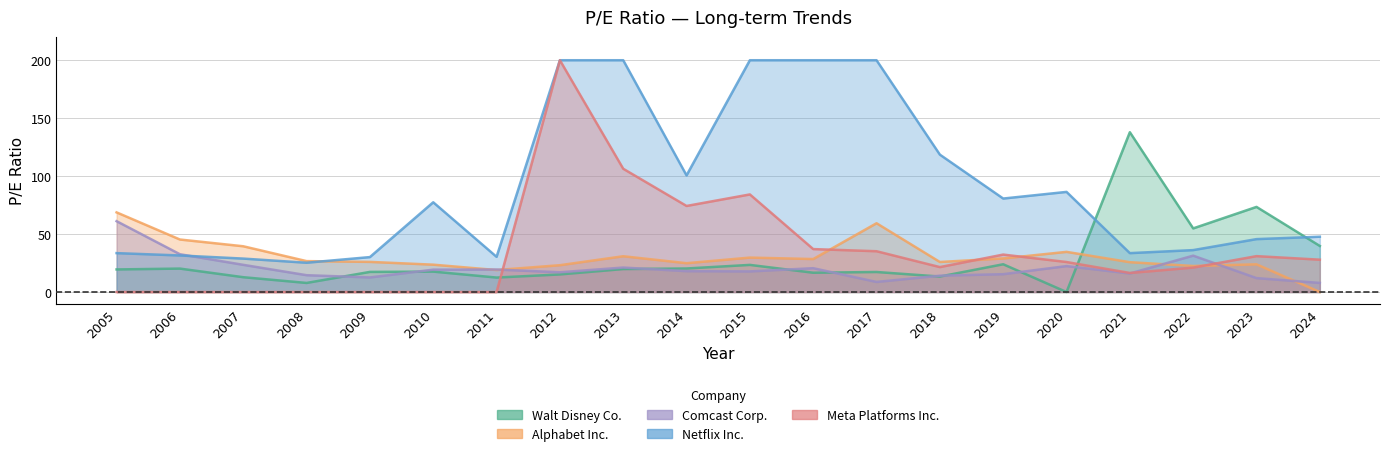

Reading left to right, what are all the values shown in this chart?

Walt Disney Co.: 2005=19.5	2006=20.2	2007=12.8	2008=7.8	2009=17.4	2010=17.6	2011=12.5	2012=15.2	2013=19.8	2014=20.3	2015=23.4	2016=16.6	2017=17.3	2018=13.4	2019=24.0	2020=0.0	2021=137.9	2022=54.9	2023=73.4	2024=39.7
Alphabet Inc.: 2005=68.7	2006=45.3	2007=39.5	2008=26.7	2009=26.0	2010=23.6	2011=19.0	2012=23.1	2013=30.9	2014=24.9	2015=29.7	2016=28.4	2017=59.3	2018=25.9	2019=29.0	2020=34.6	2021=25.7	2022=22.5	2023=23.9	2024=0.0
Comcast Corp.: 2005=61.1	2006=32.6	2007=23.5	2008=14.5	2009=12.6	2010=19.3	2011=19.4	2012=17.1	2013=21.1	2014=18.0	2015=17.8	2016=20.6	2017=8.7	2018=14.1	2019=15.4	2020=22.4	2021=16.0	2022=31.4	2023=12.0	2024=7.9